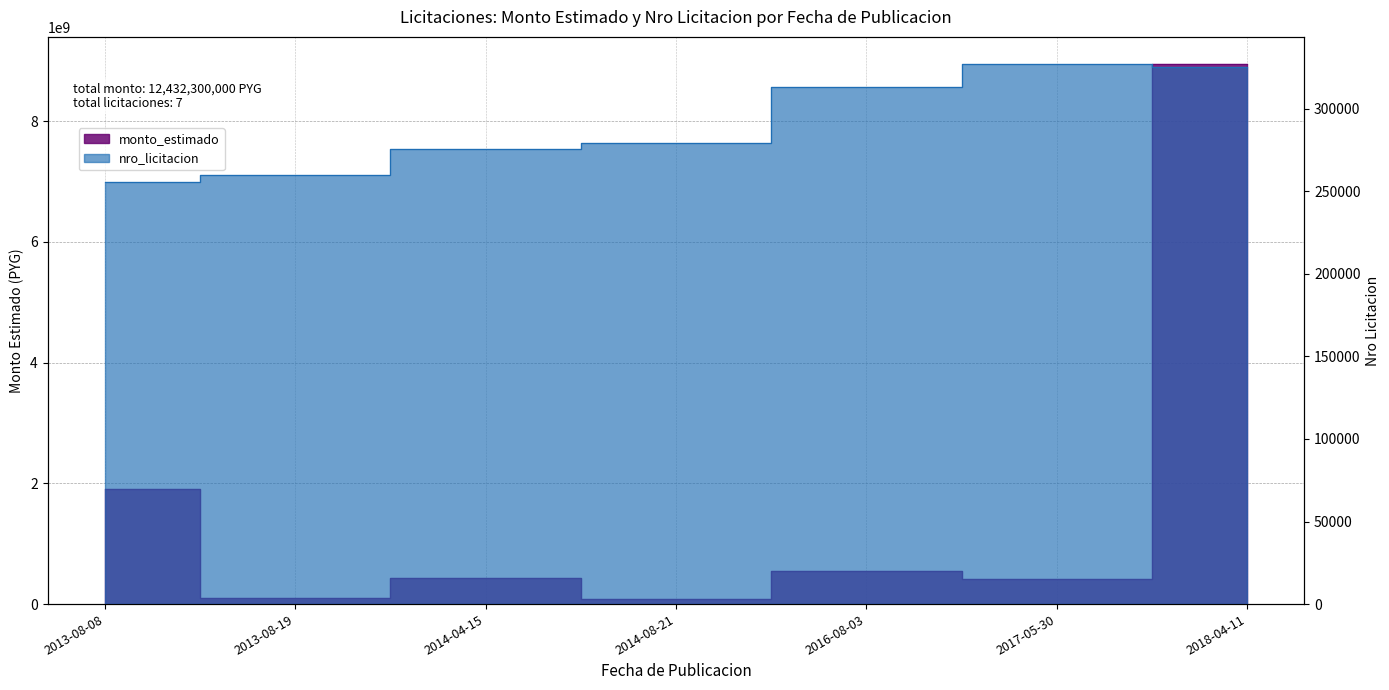

Rank the categories by monto_estimado value from lowest to highest.

2014-08-21, 2013-08-19, 2017-05-30, 2014-04-15, 2016-08-03, 2013-08-08, 2018-04-11